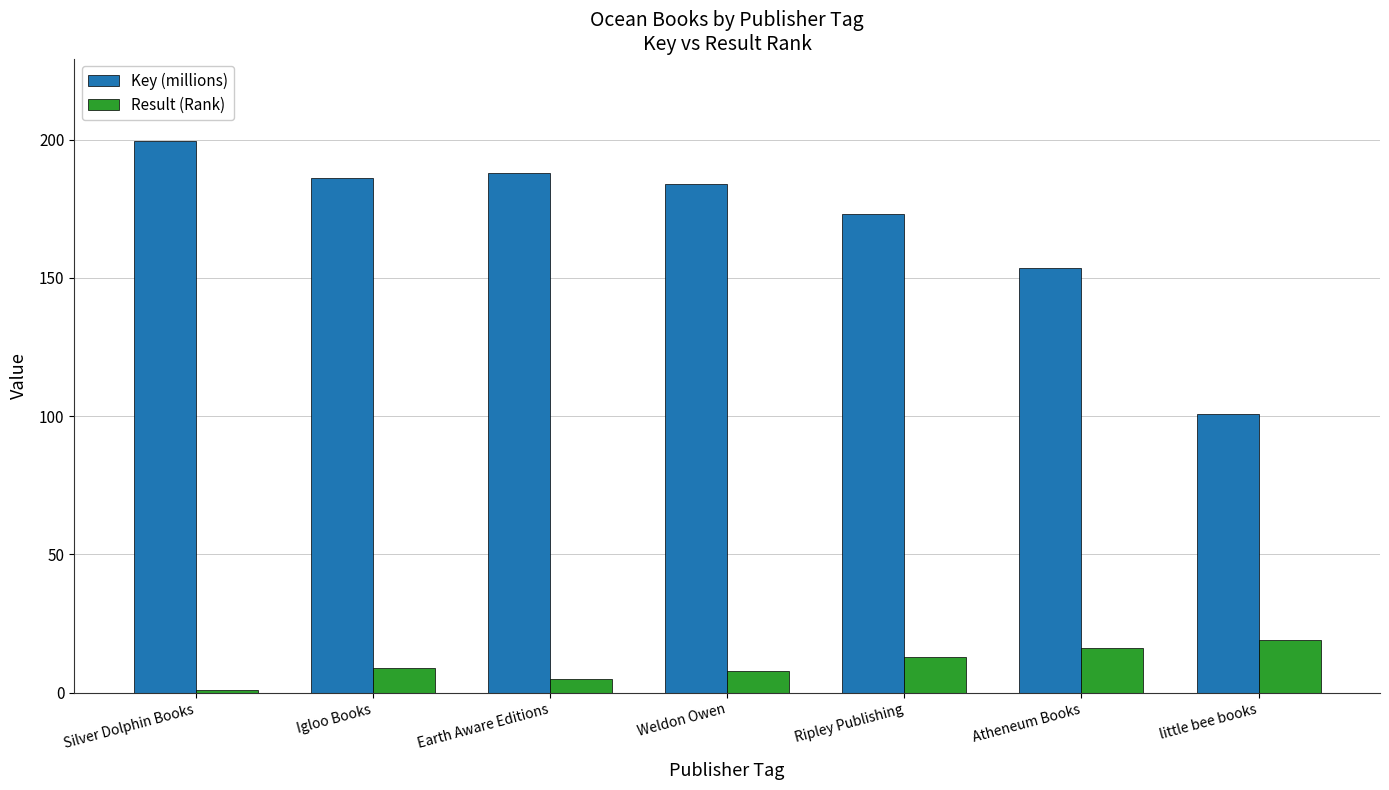

Where is Key (millions) nearest to the value 150?

Atheneum Books